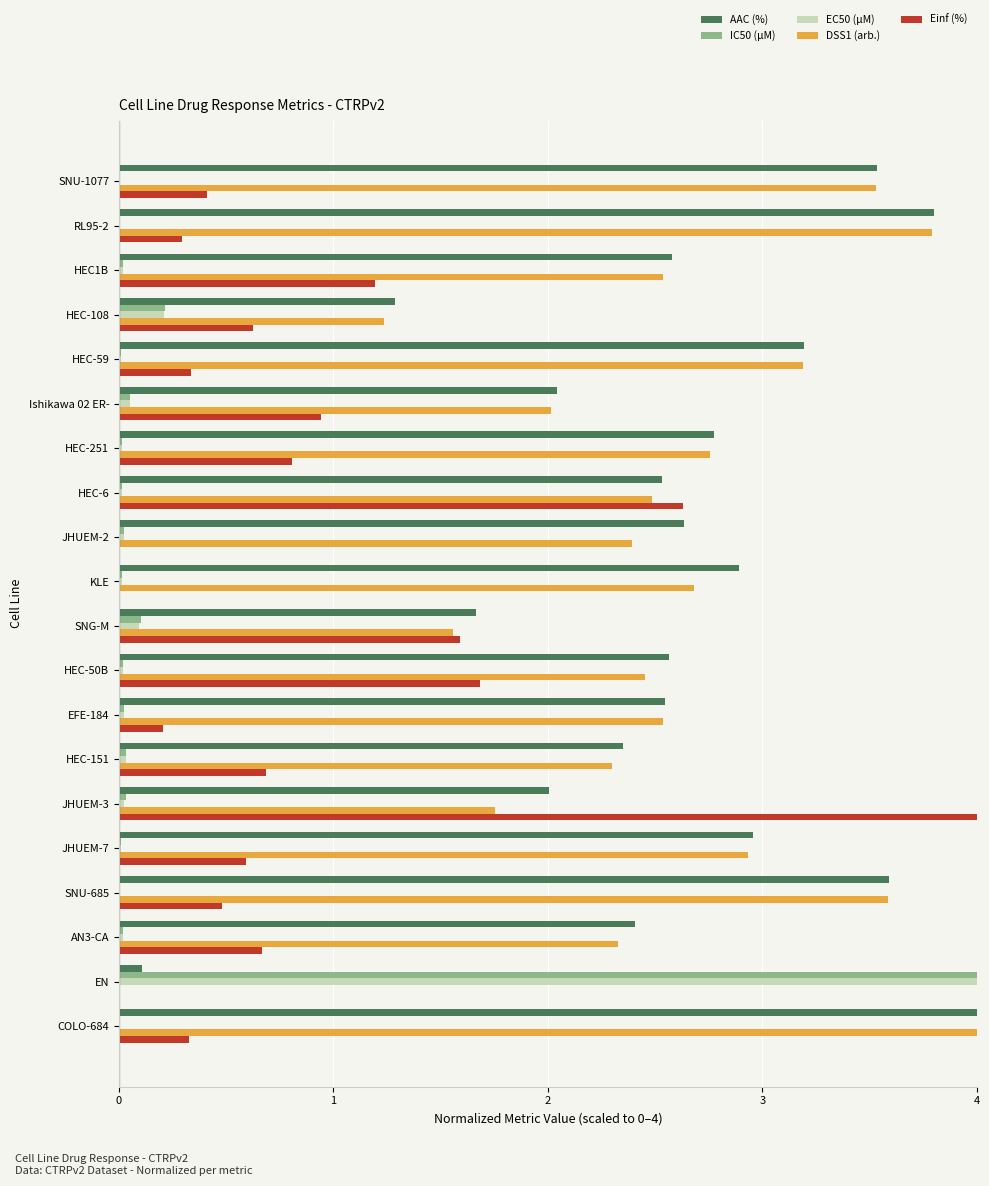

At which label does IC50 (µM) reach its peak?

EN